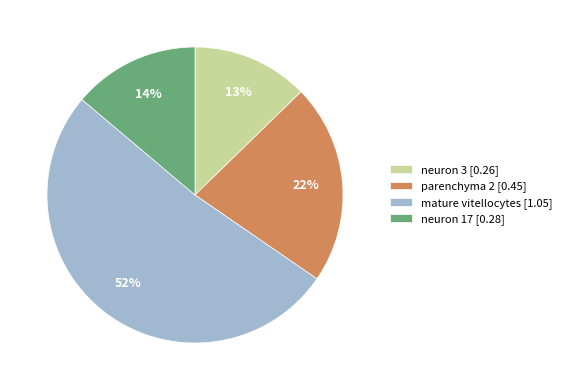

To the nearest percent, what is the combined percentage of neuron 3 and mature vitellocytes?

64%